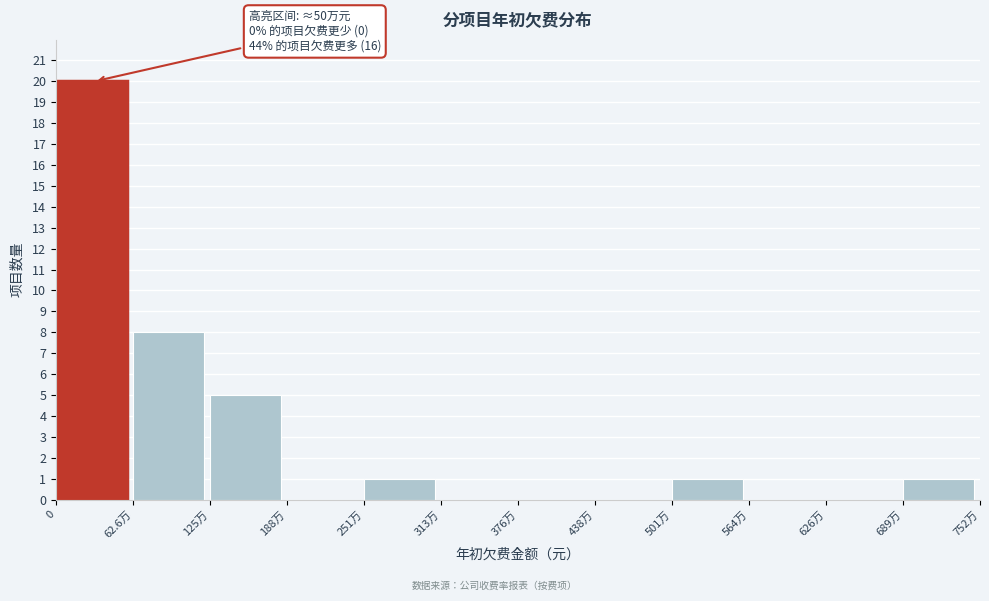

Reading right to left, what are all the values shown in this chart?

689万=1	626万=0	564万=0	501万=1	438万=0	376万=0	313万=0	251万=1	188万=0	125万=5	62.6万=8	0=20